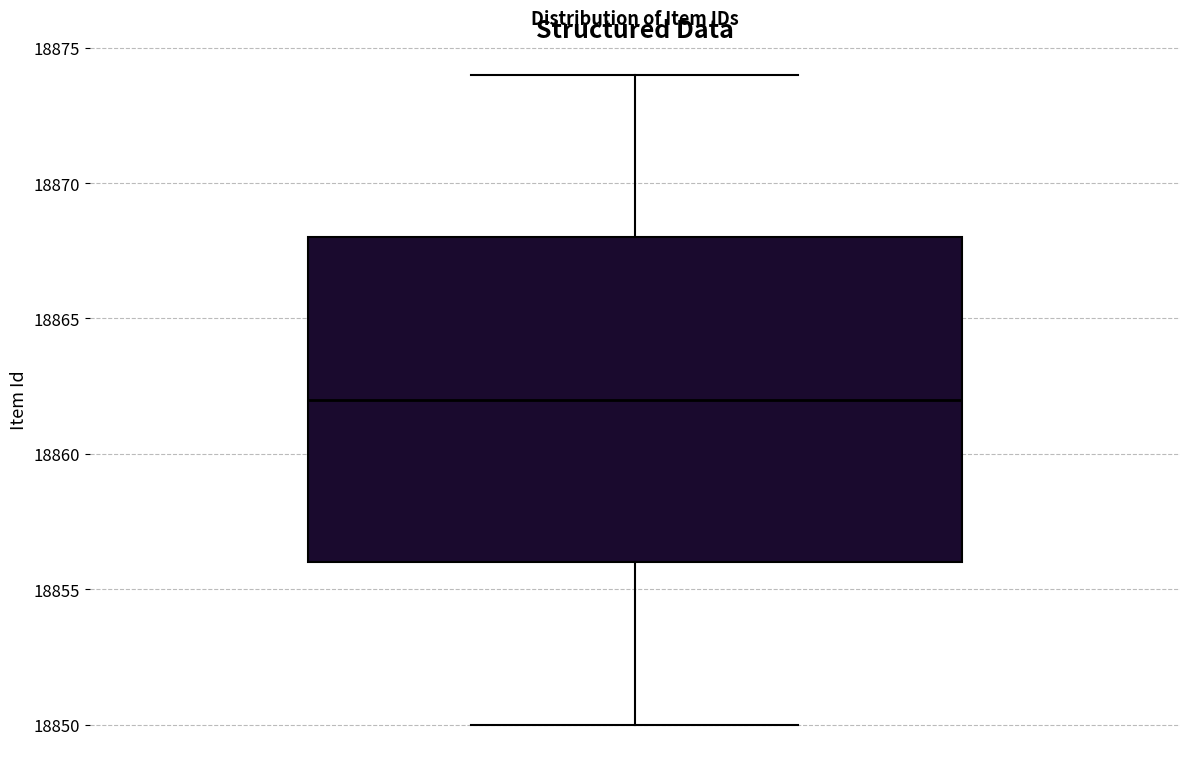

Read this box plot against the y-axis: the position of the median line, the range covered by the box, and the ends of both whiskers. The values are not printed on the chart, so give them approximately, as read against the axis.

median 18862, box 18856 to 18868, whiskers 18850 to 18874